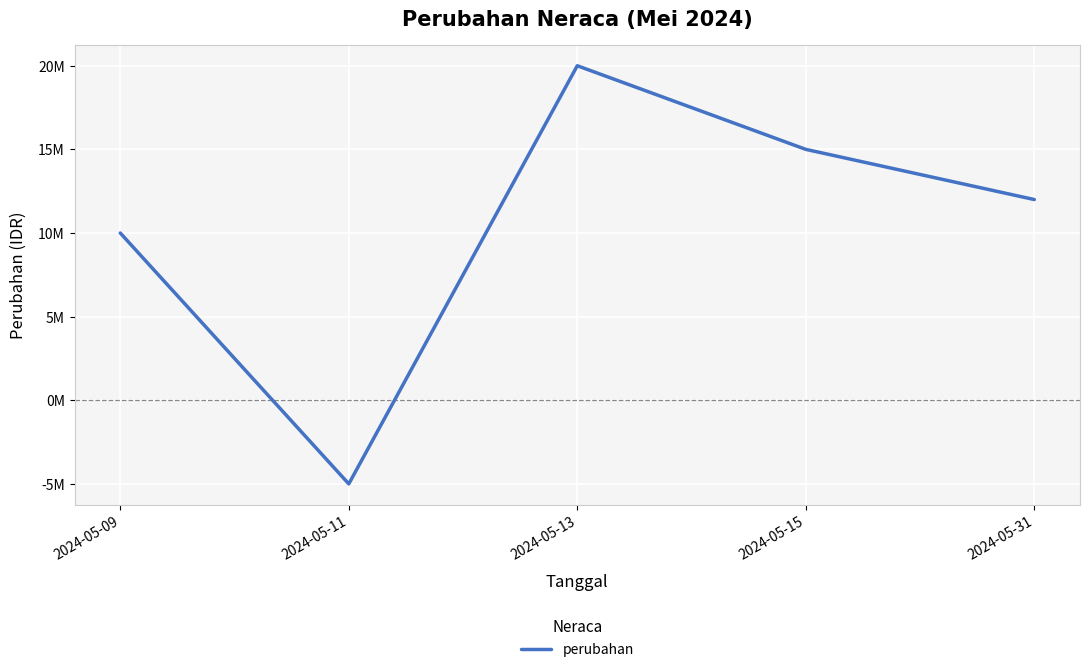

How many interior local valleys (lower than both neighbors) does the data have?

1